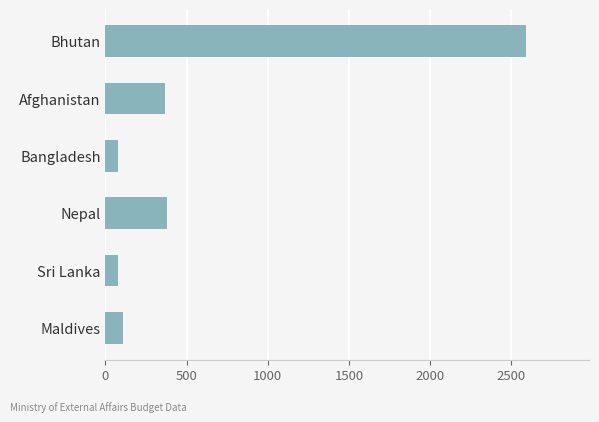

Which category has the highest value across all series?

Bhutan